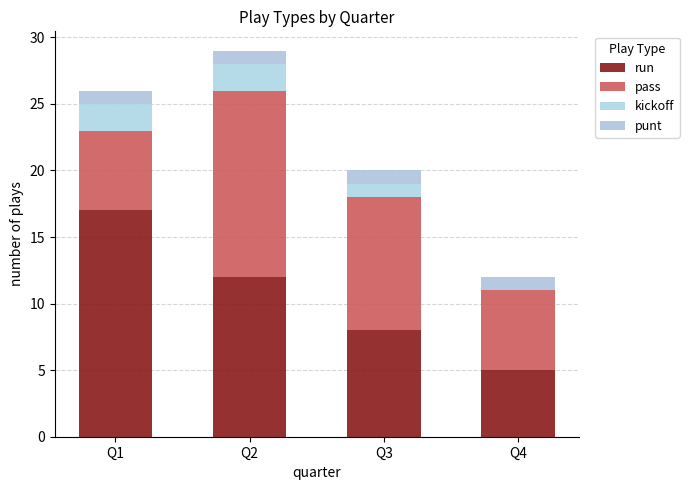

At Q1, list the series in order from largest to smallest.

run, pass, kickoff, punt